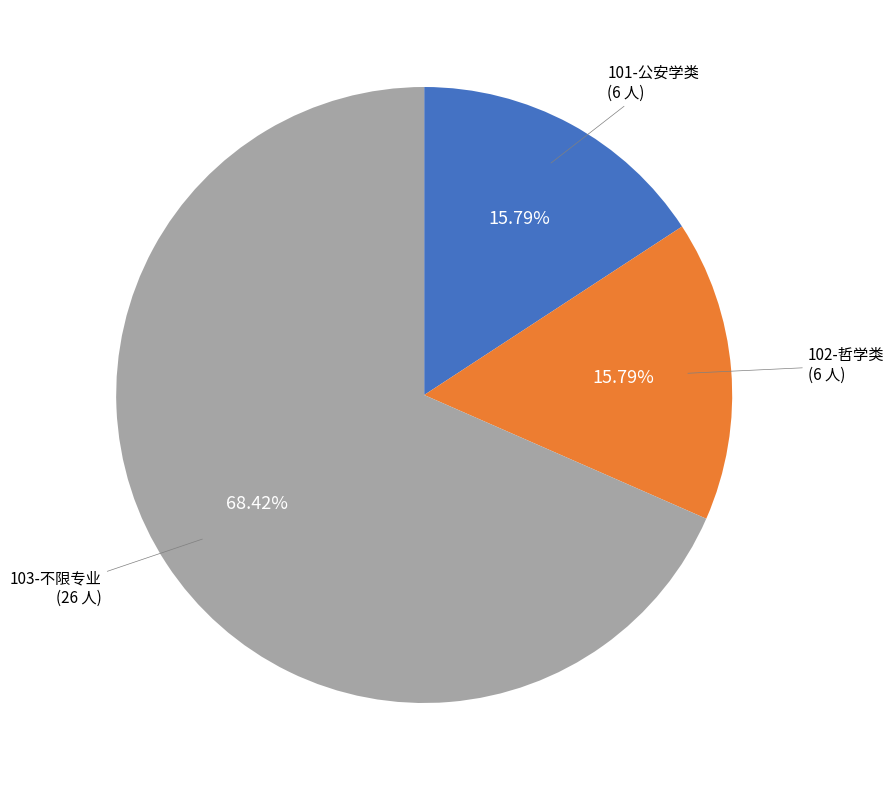

Does any single category account for the majority?

Yes